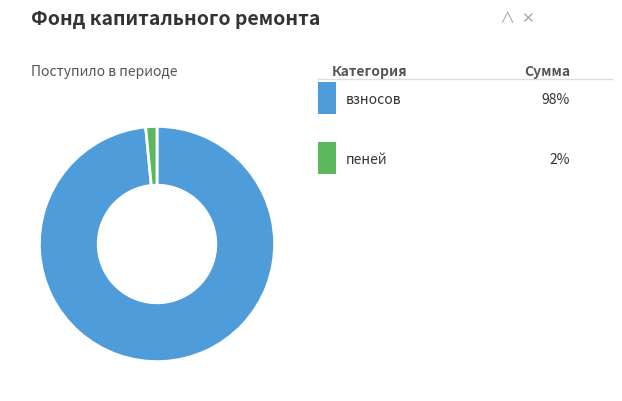

Is there a majority slice in this chart?

Yes